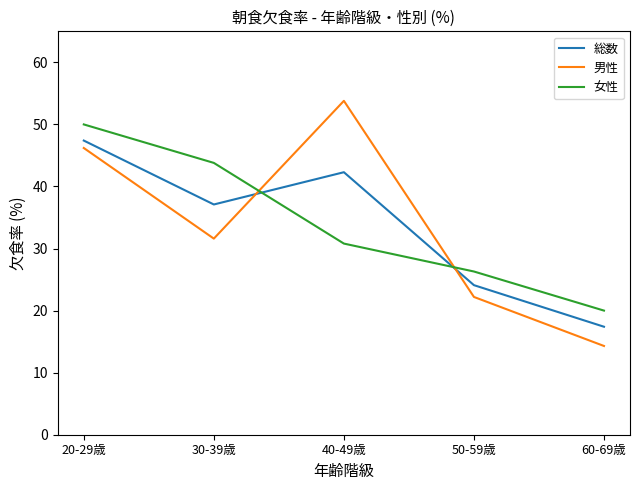

Between 20-29歳 and 40-49歳, which series saw the biggest shift?

女性